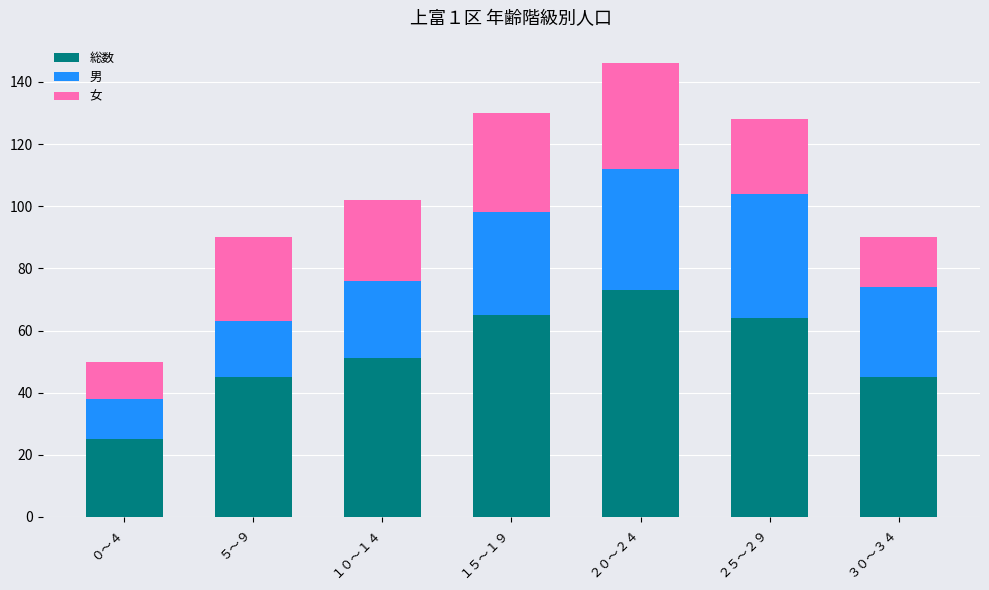

Reading left to right, transcribe the values for 総数.

０～４=25	５～９=45	１０～１４=51	１５～１９=65	２０～２４=73	２５～２９=64	３０～３４=45